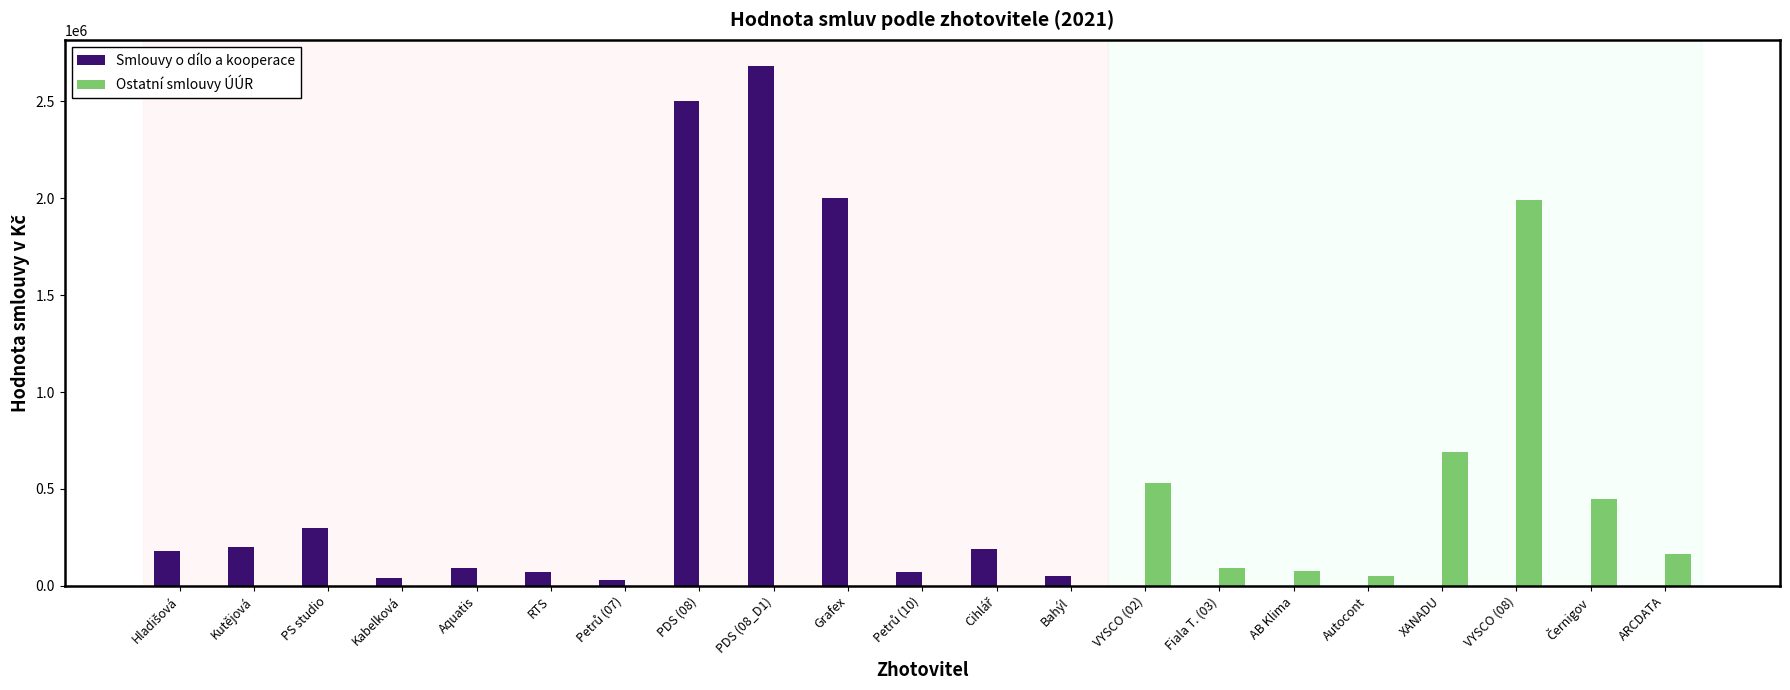

What are all the series names shown in the legend?

Smlouvy o dílo a kooperace, Ostatní smlouvy ÚÚR